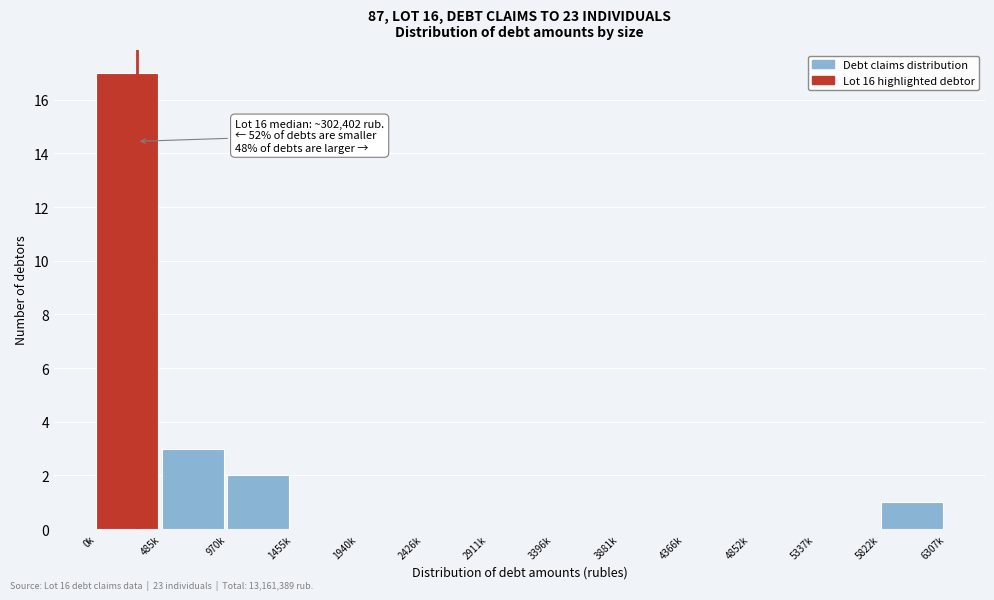

Reading left to right, list all the values displayed in this chart.

0k=17	485k=3	970k=2	1455k=0	1940k=0	2426k=0	2911k=0	3396k=0	3881k=0	4366k=0	4852k=0	5337k=0	5822k=1